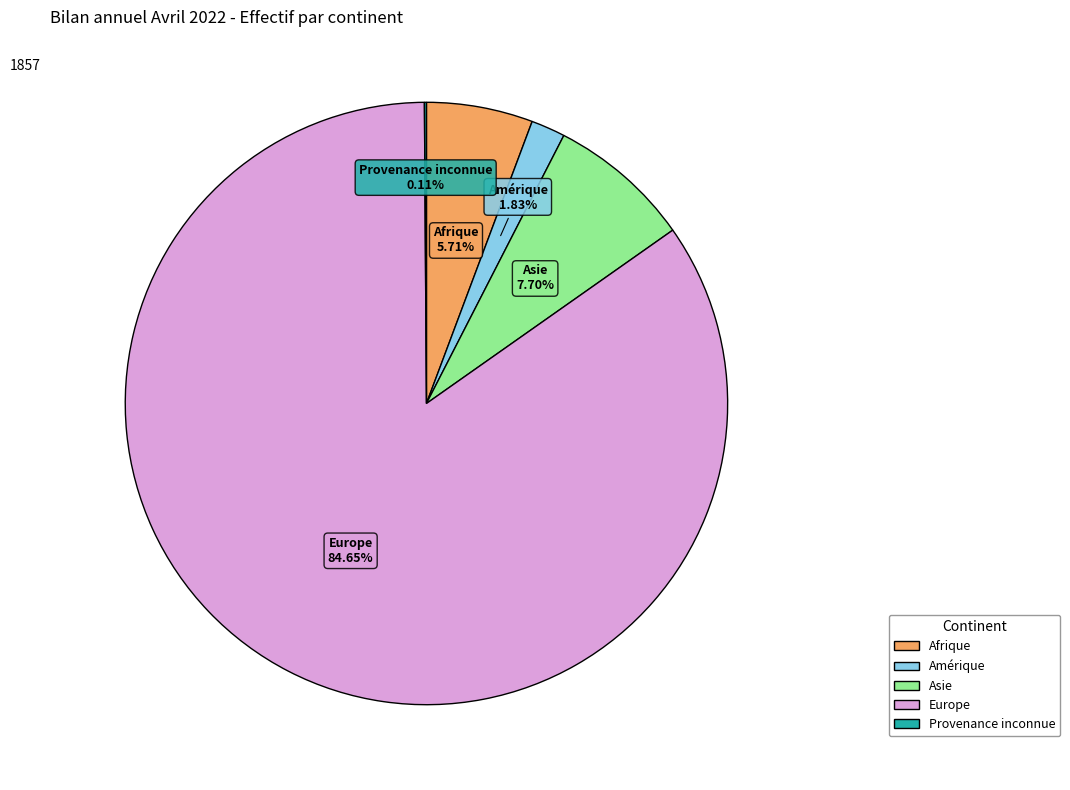

Is there any slice that represents more than half of the pie?

Yes